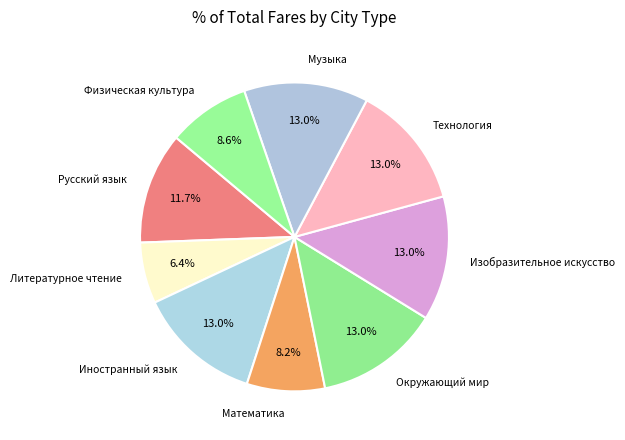

How many slices are in this pie chart?

9